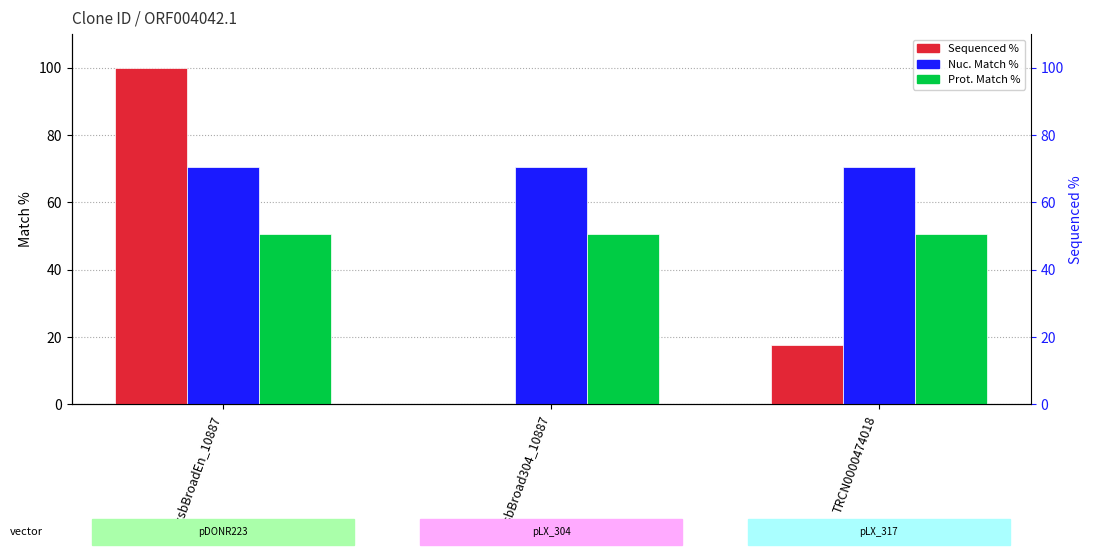

At which category does the chart reach its peak across all series?

ccsbBroadEn_10887